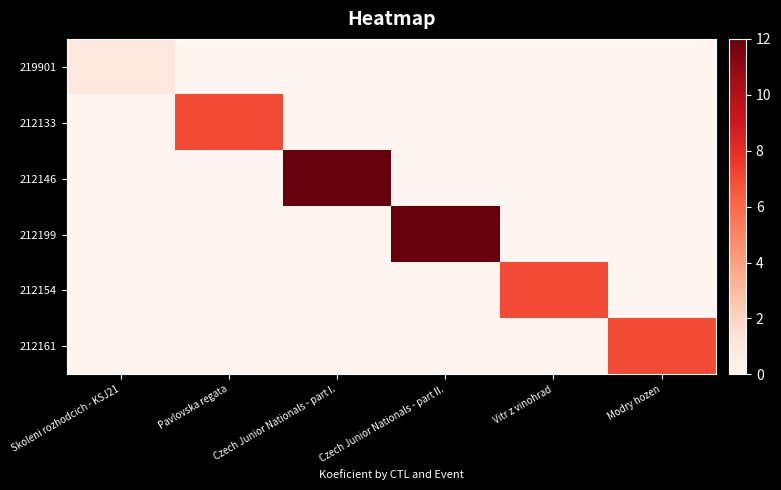

How many categories are shown in the chart?

6